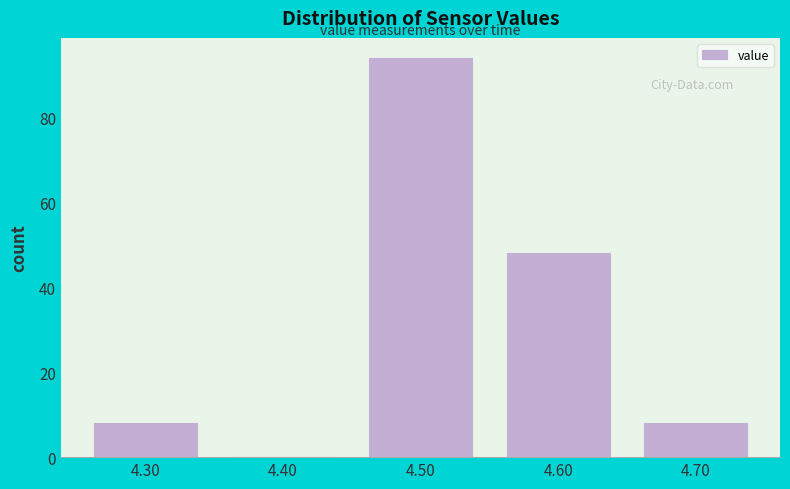

How tall is the bar that spans 4.45 to 4.55 on the x-axis? The values are not printed on the chart, so give them approximately, as read against the axis.

94